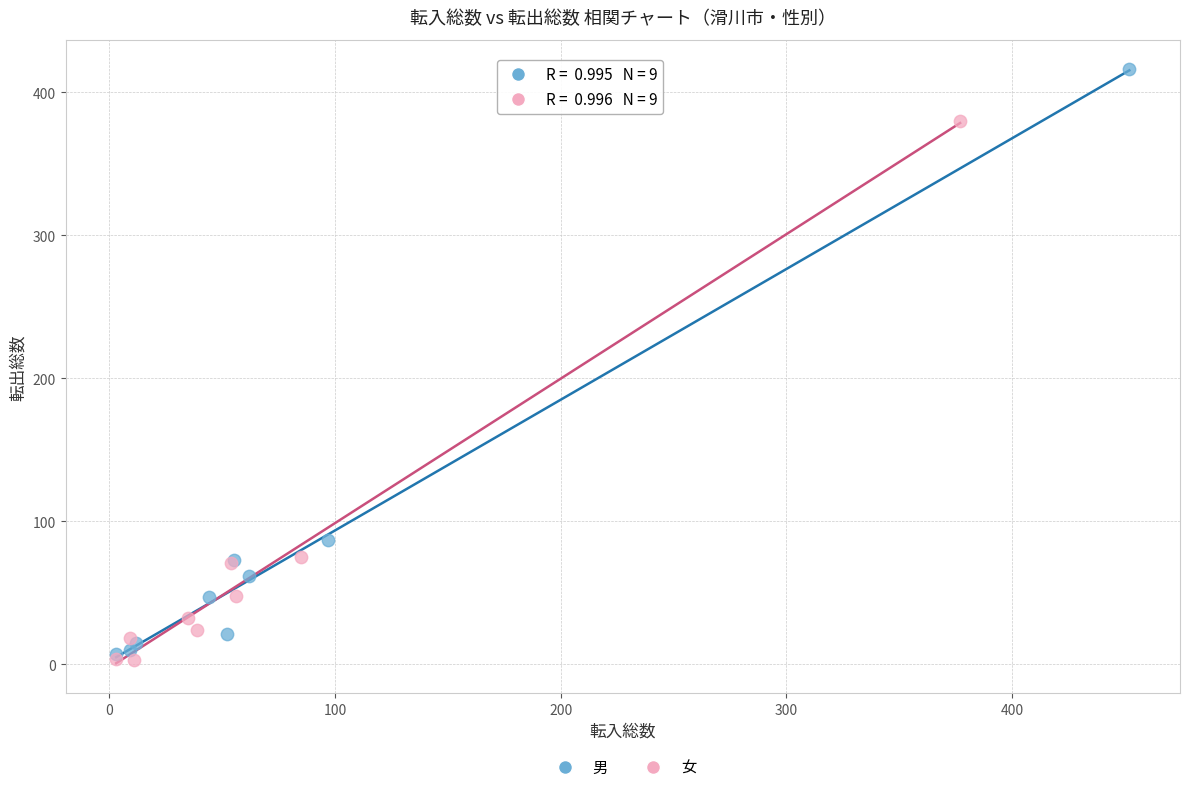

Which series reaches the maximum Y coordinate?

男